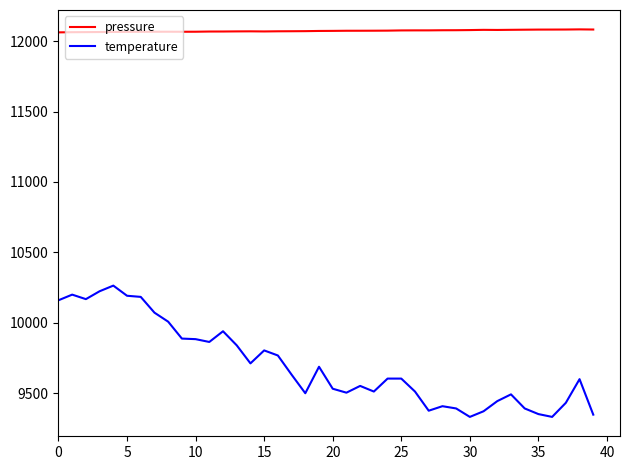

What is the minimum value shown in the chart?

9332.0